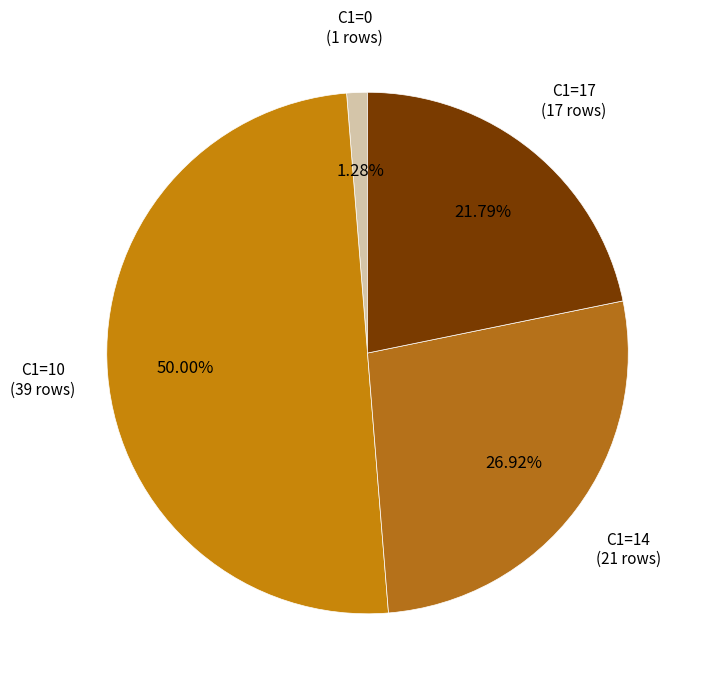

Count the number of slices in the pie.

4